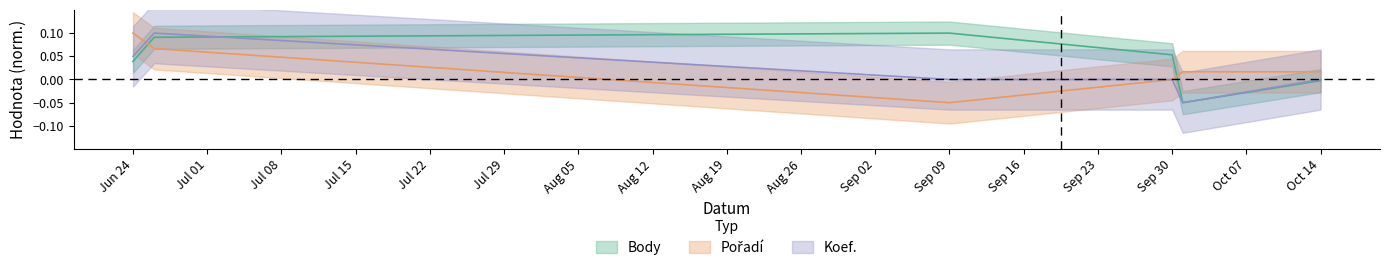

Reading left to right, transcribe all the data shown in this chart.

Body: 0.0	0.1	0.1	0.1	-0.1	-0.0
Pořadí: 0.1	0.1	-0.1	-0.0	0.0	0.0
Koef.: 0.0	0.1	-0.0	-0.0	-0.1	-0.0